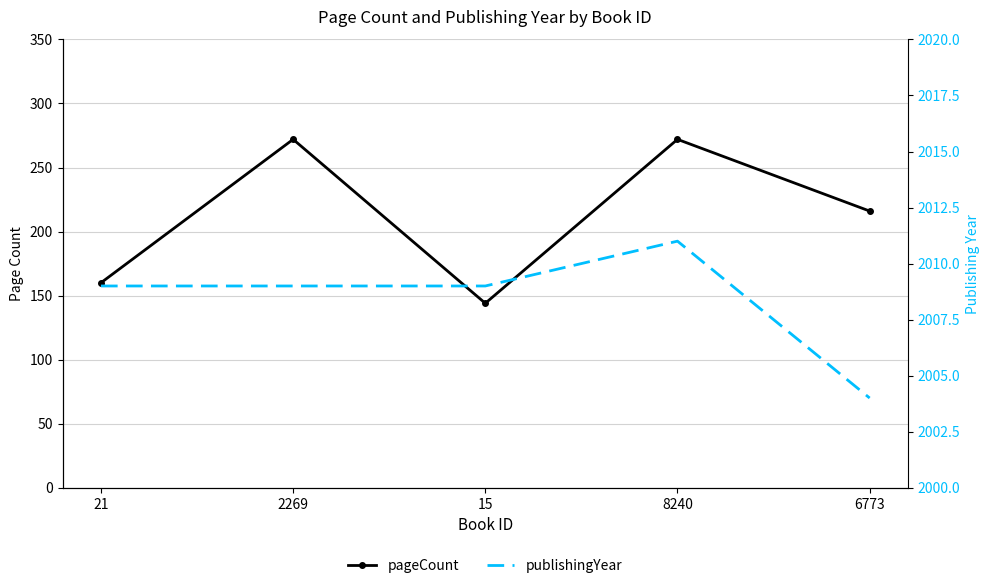

Rank the series by their maximum value, from lowest to highest.

pageCount, publishingYear